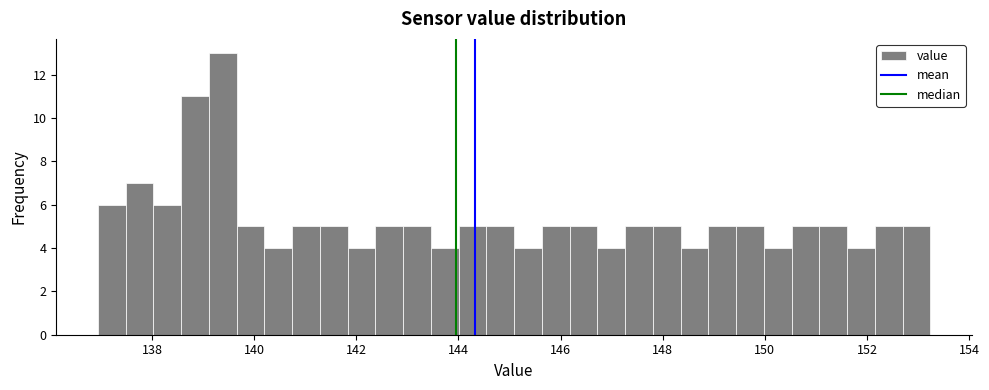

Around what value on the x-axis is the tallest bar? Give the approximate position of its centre, as read against the axis.

139.4